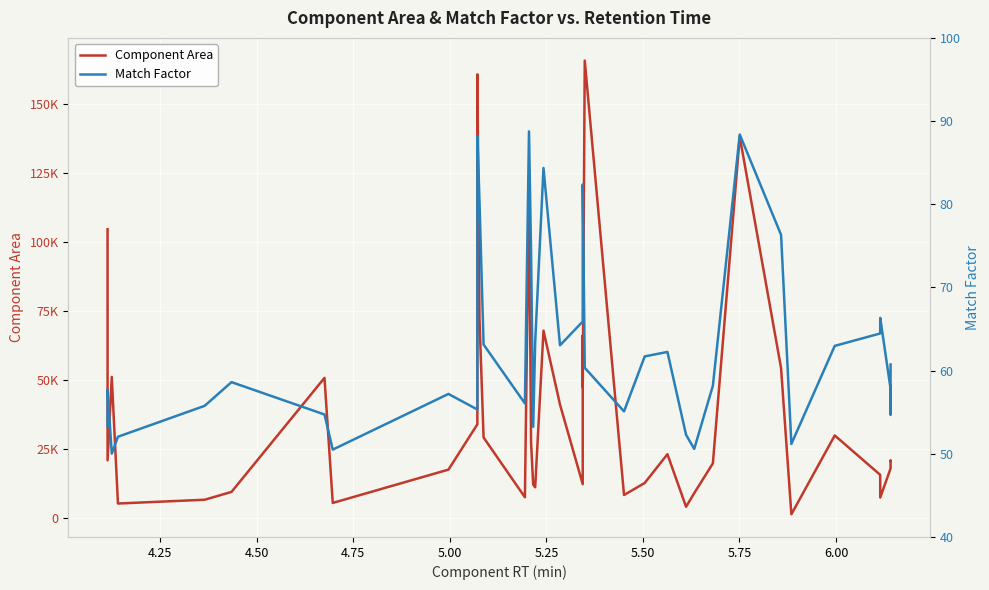

What is the maximum value shown in the chart?

165595.1